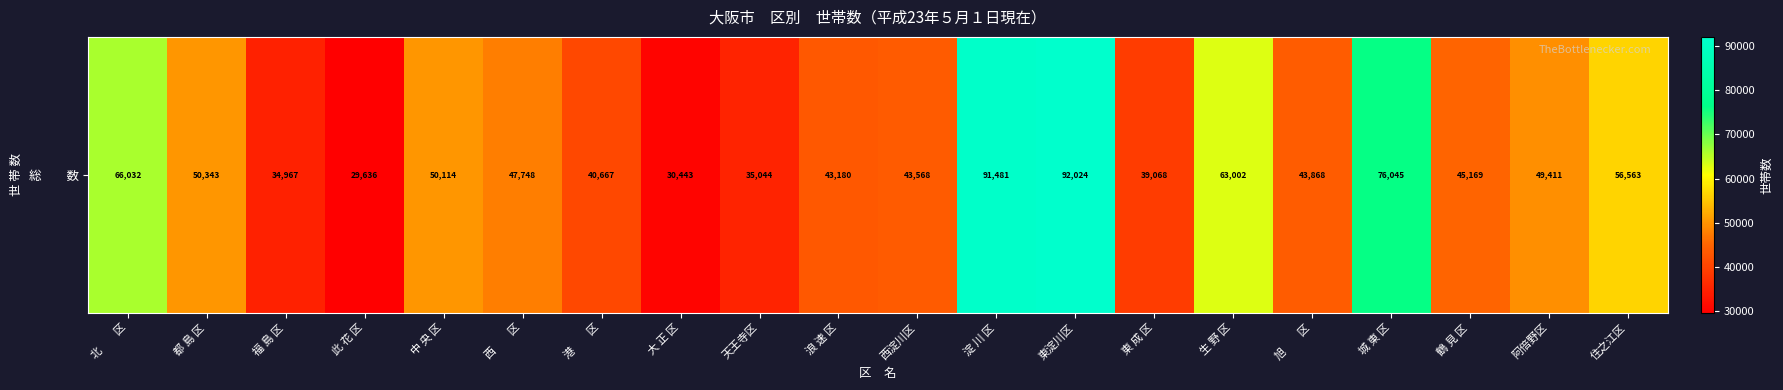

List the labels in order of value, smallest first.

此 花 区, 大 正 区, 福 島 区, 天王寺区, 東 成 区, 港　　区, 浪 速 区, 西淀川区, 旭　　区, 鶴 見 区, 西　　区, 阿倍野区, 中 央 区, 都 島 区, 住之江区, 生 野 区, 北　　区, 城 東 区, 淀 川 区, 東淀川区